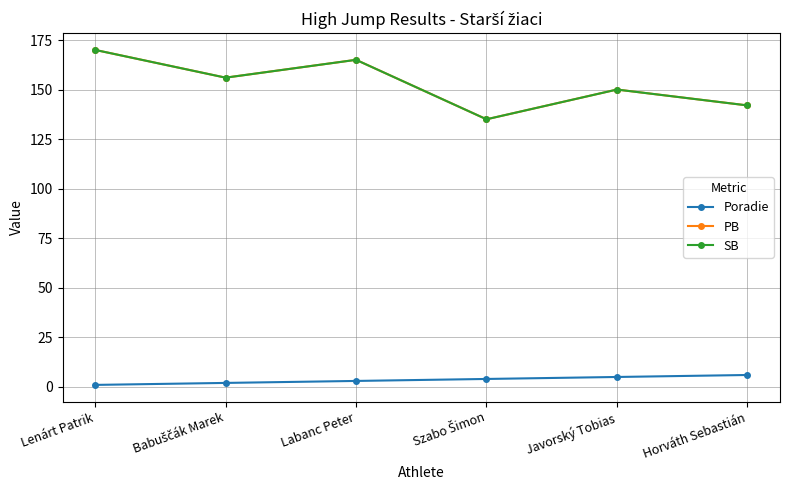

Rank the series at Szabo Šimon from lowest to highest value.

Poradie, PB, SB